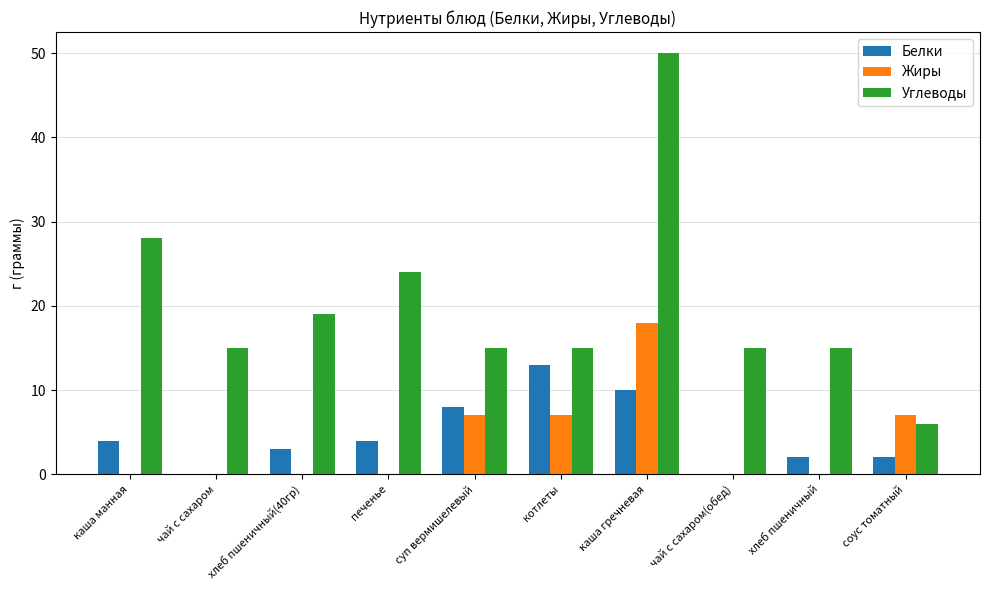

True or false: Жиры has a value of 0 at печенье.

True